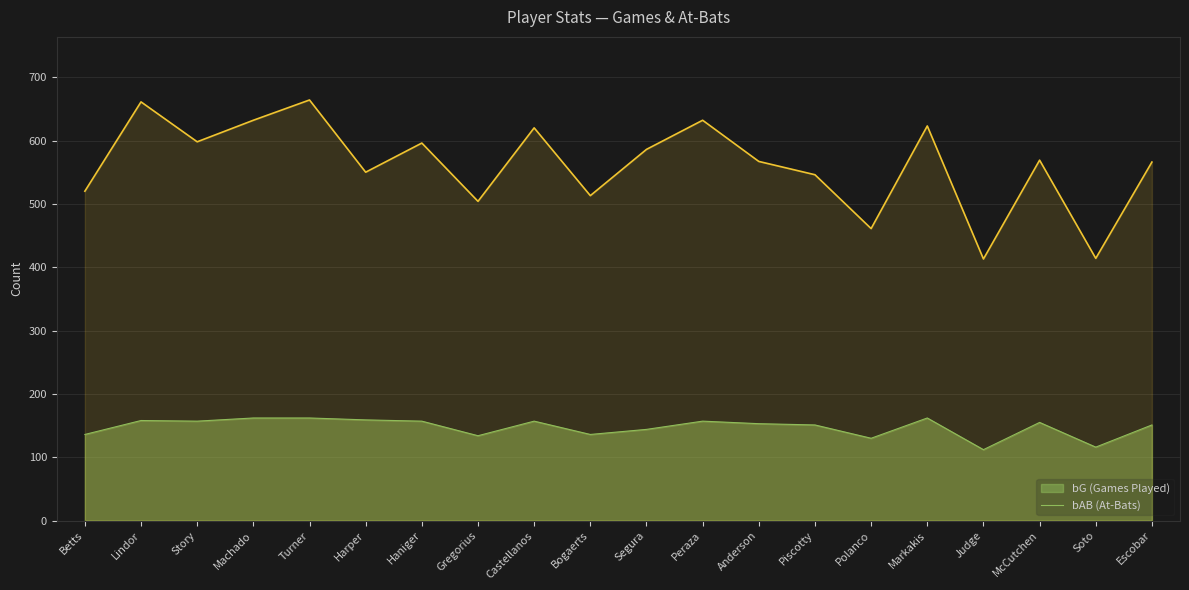

What is the approximate value at Harper, to the nearest 50?

550